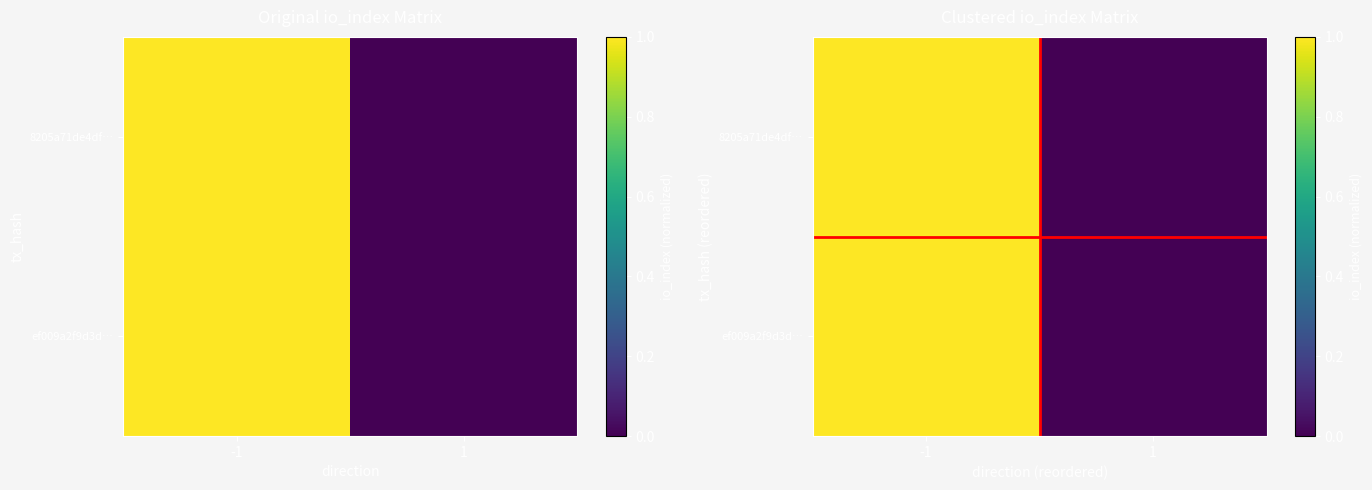

What is the sum of the ef009a2f9d3d… values at -1 and 1?

1